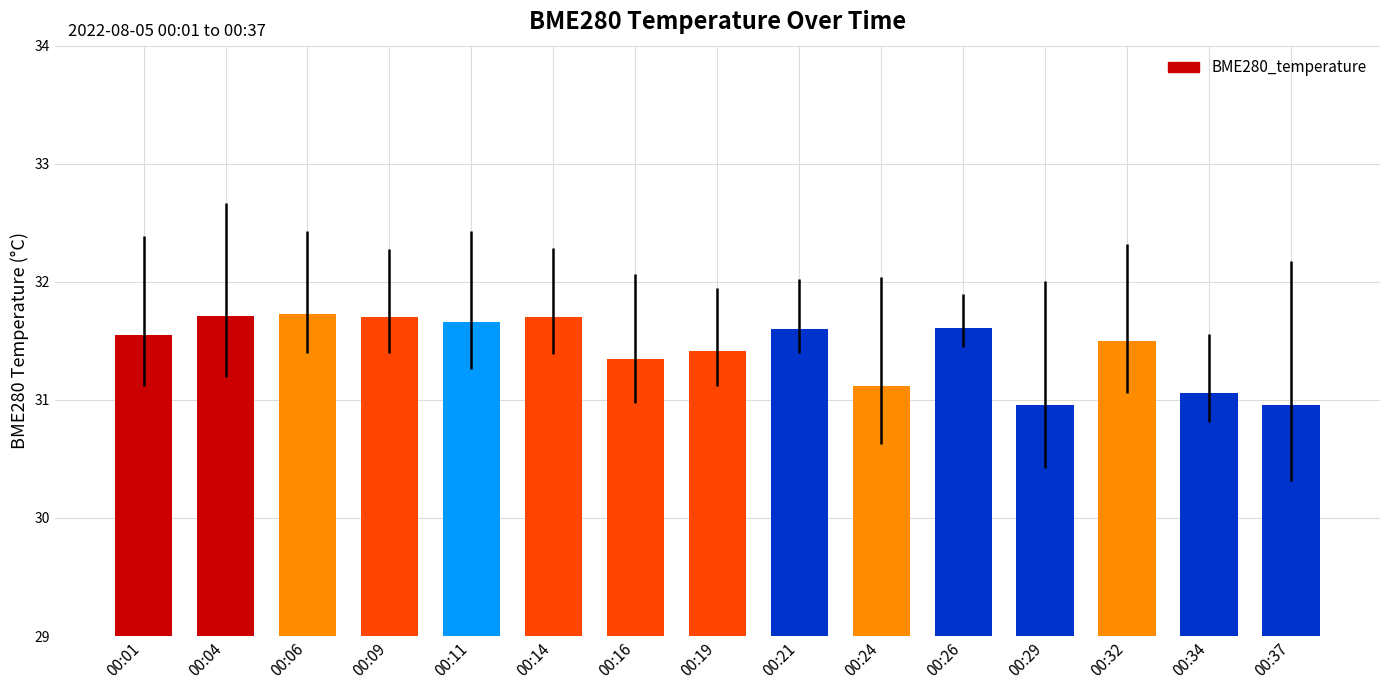

What is the value of the 14th bar from the left?

31.1